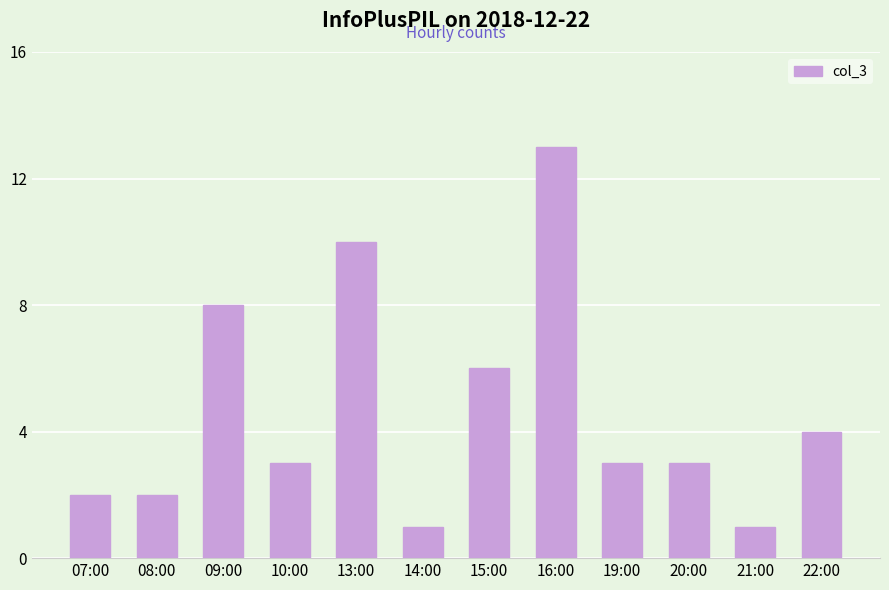

What is the value of the 6th bar from the left?

1